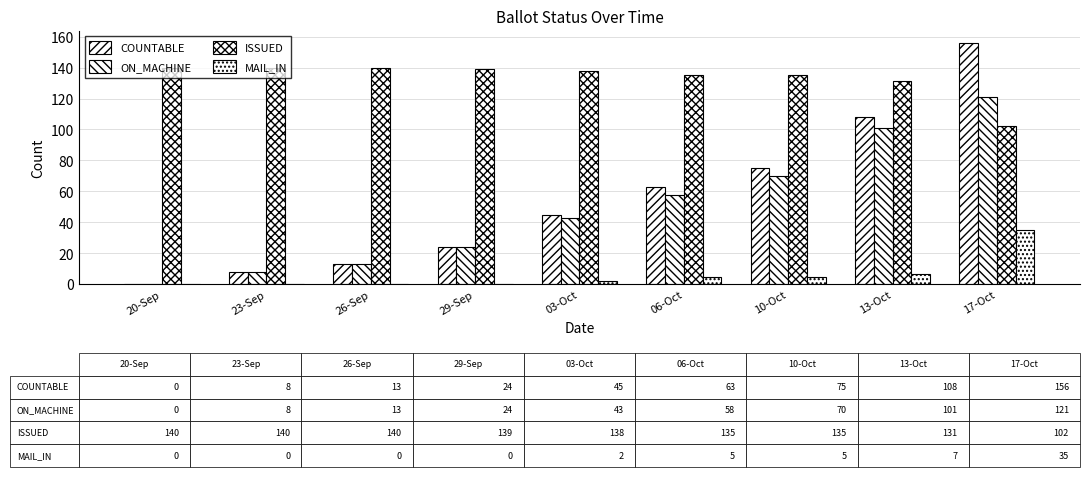

Is it true that ON_MACHINE equals 22 at 26-Sep?

False